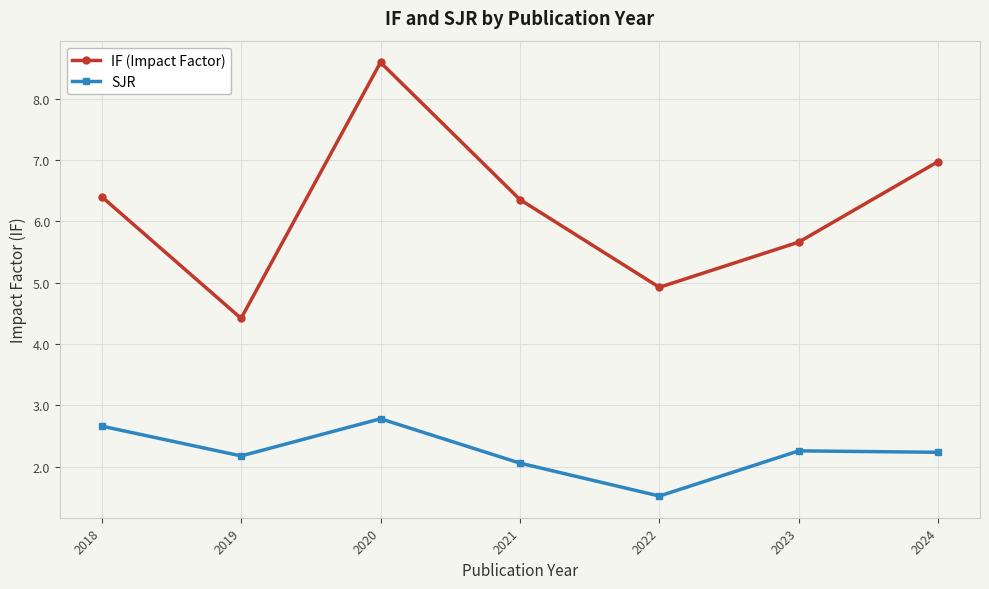

What is the difference between the IF (Impact Factor) values at 2018 and 2020?

2.2